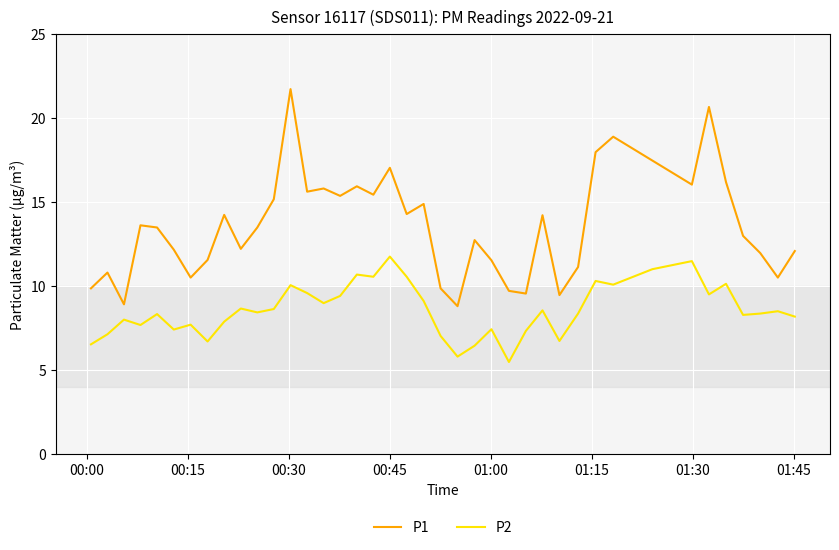

Is this an area chart (filled region under the line)?

No